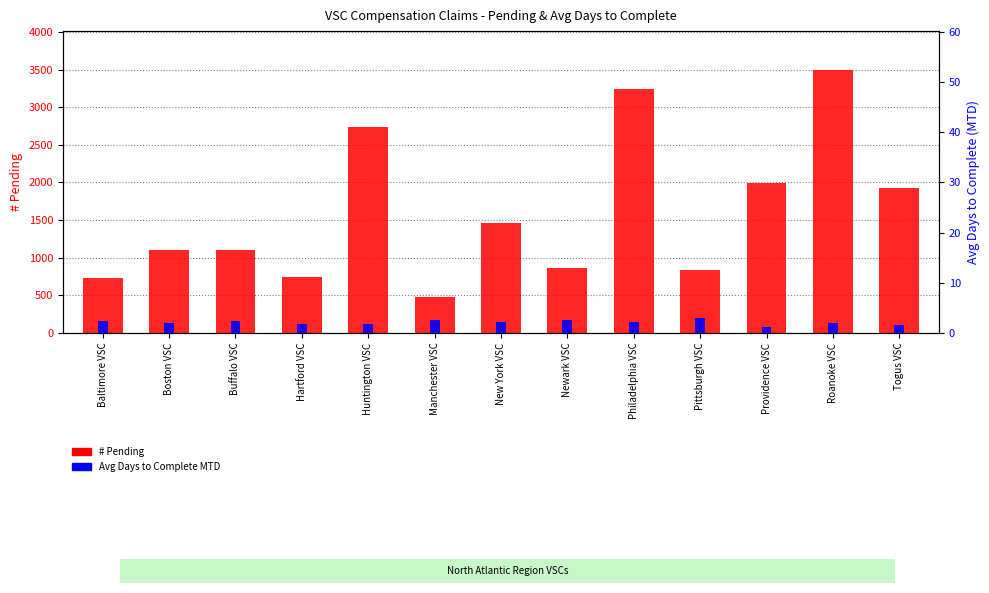

Rank the series by their maximum value, from lowest to highest.

Avg Days to Complete MTD, # Pending